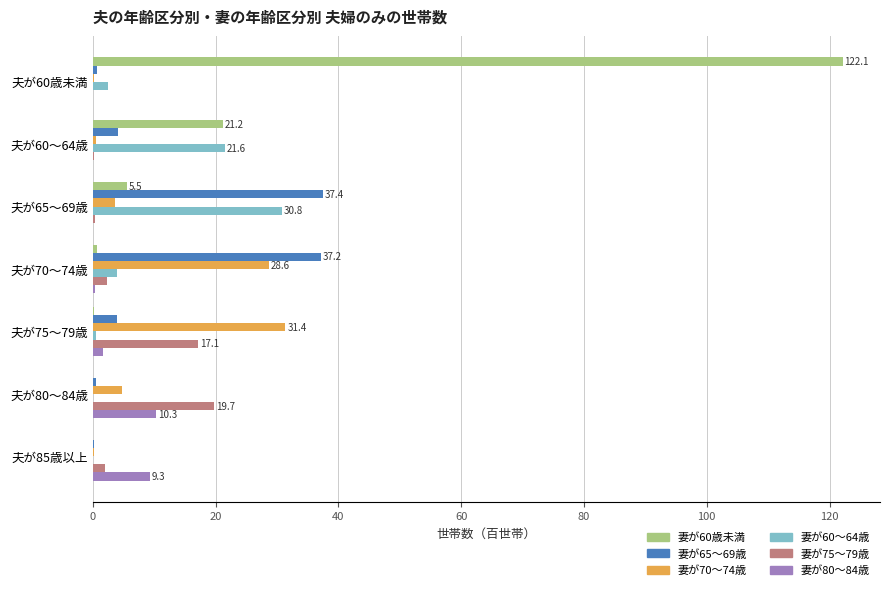

At which label is 妻が60歳未満 closest to 61?

夫が60～64歳